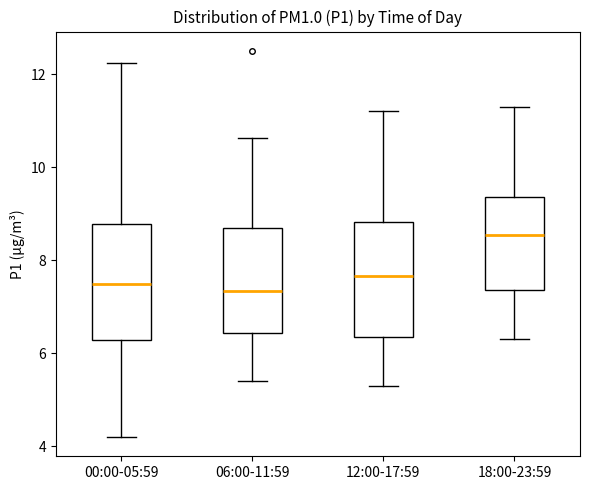

Where is the upper edge of the box for 12:00-17:59 on the y-axis? The values are not printed on the chart, so give them approximately, as read against the axis.

8.8